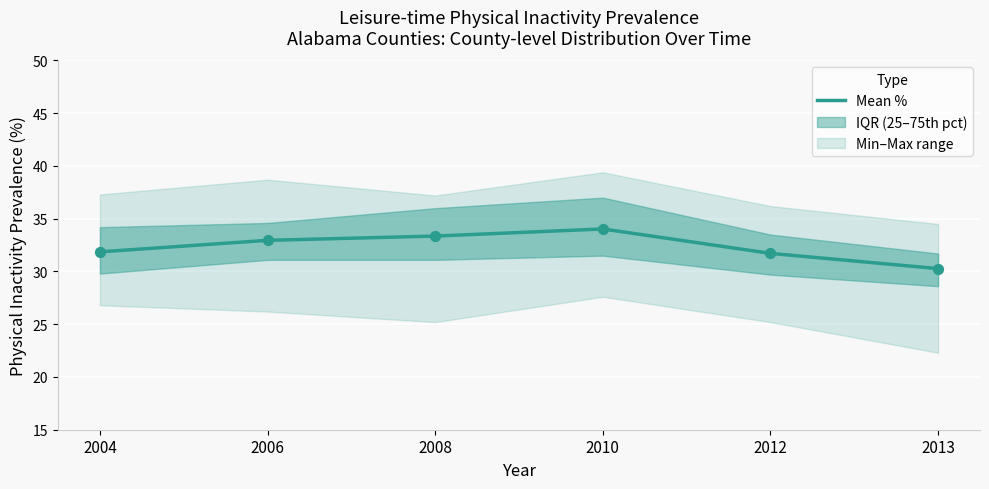

What is the change in value from 2004 to 2013?

-1.6